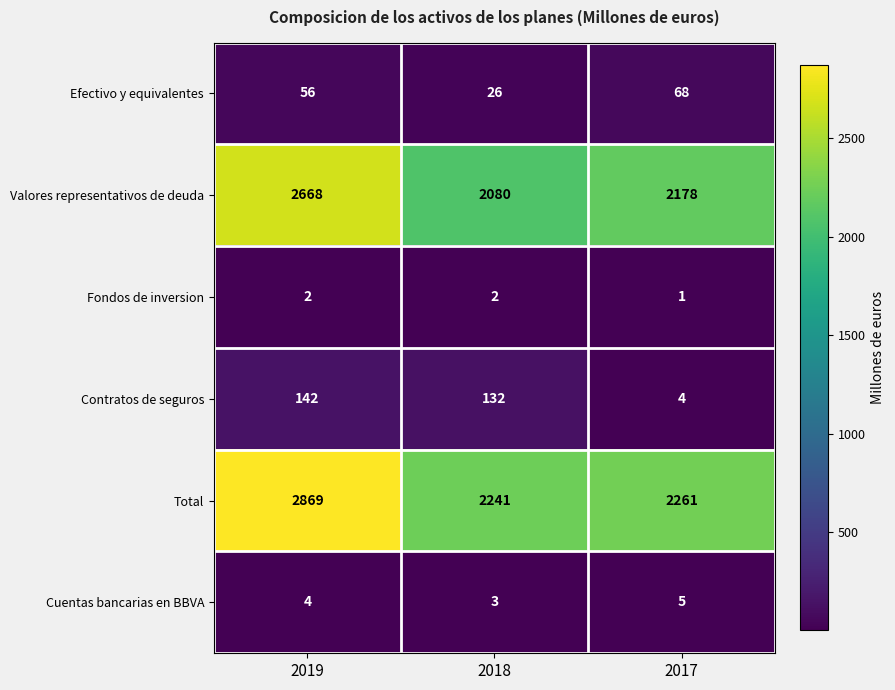

What is the sum of the Valores representativos de deuda values at 2017 and 2018?

4258